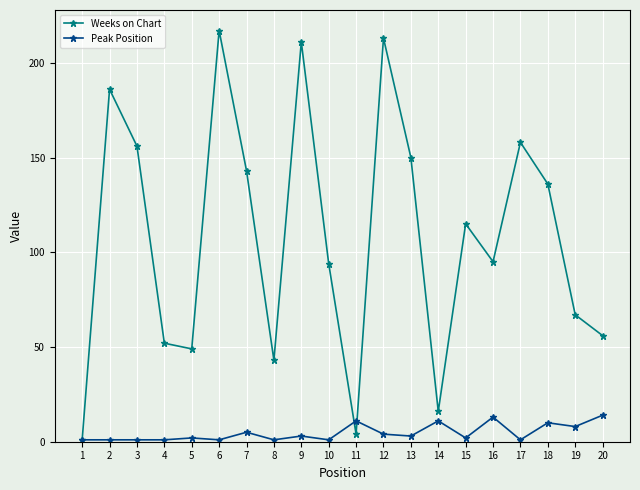

Reading left to right, extract all data points from this chart.

Weeks on Chart: 1=1	2=186	3=156	4=52	5=49	6=217	7=143	8=43	9=211	10=94	11=4	12=213	13=150	14=16	15=115	16=95	17=158	18=136	19=67	20=56
Peak Position: 1=1	2=1	3=1	4=1	5=2	6=1	7=5	8=1	9=3	10=1	11=11	12=4	13=3	14=11	15=2	16=13	17=1	18=10	19=8	20=14